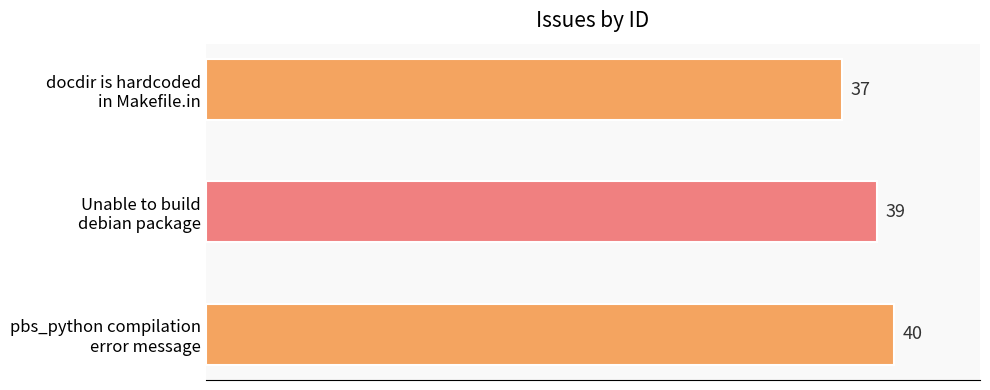

What is the value of the 3rd bar from the top?

40